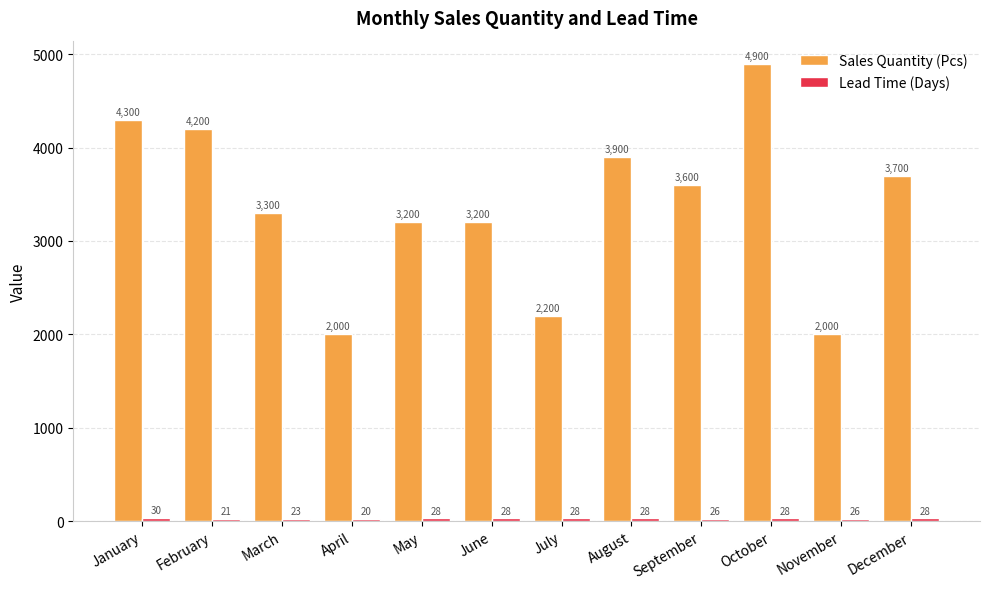

What is the lowest value of the Sales Quantity (Pcs) series?

2000